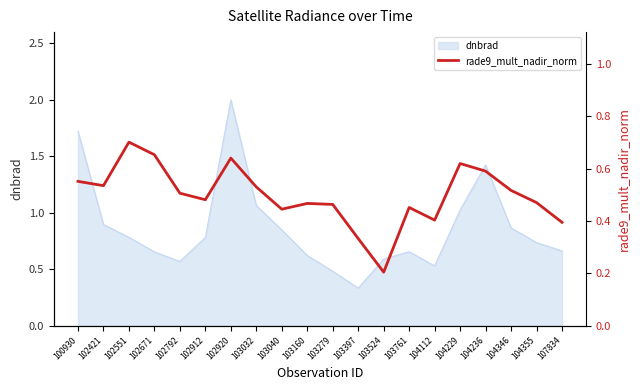

Is it true that dnbrad equals 0.6 at 103160?

True